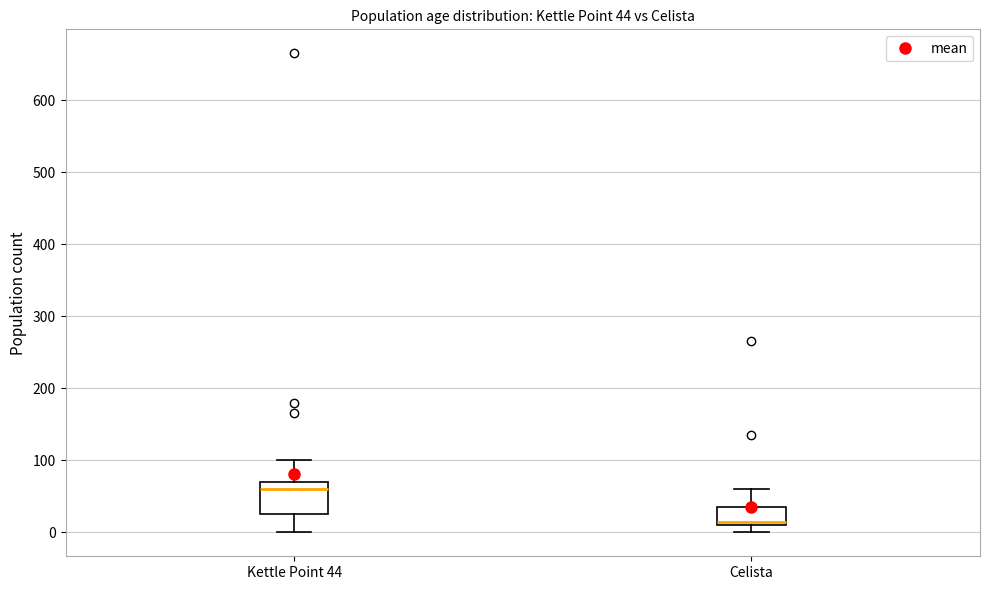

Which box's median line is the lowest?

Celista